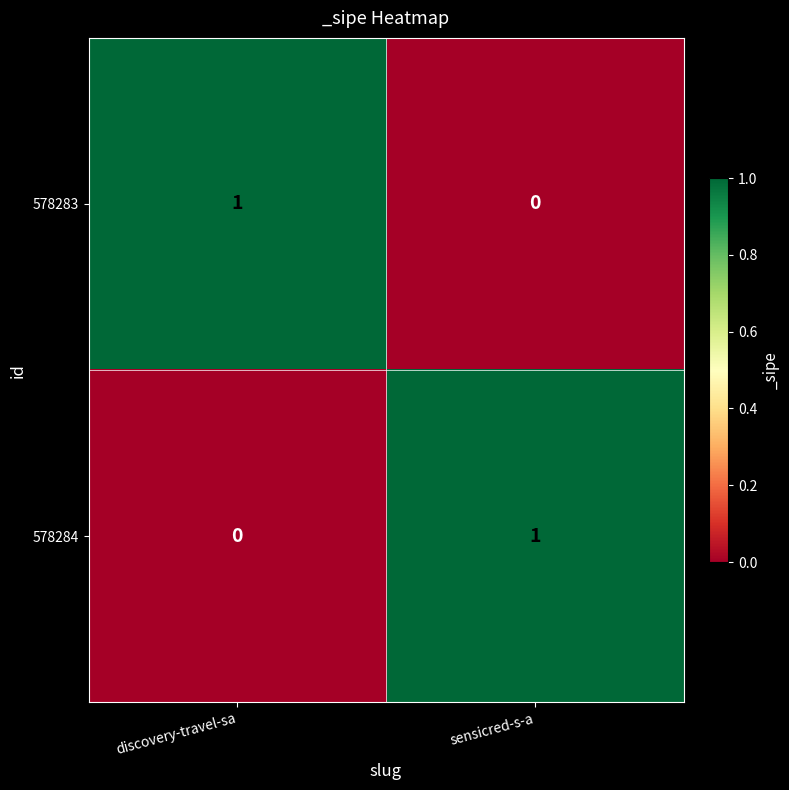

At how many categories does at least one series exceed 0?

2